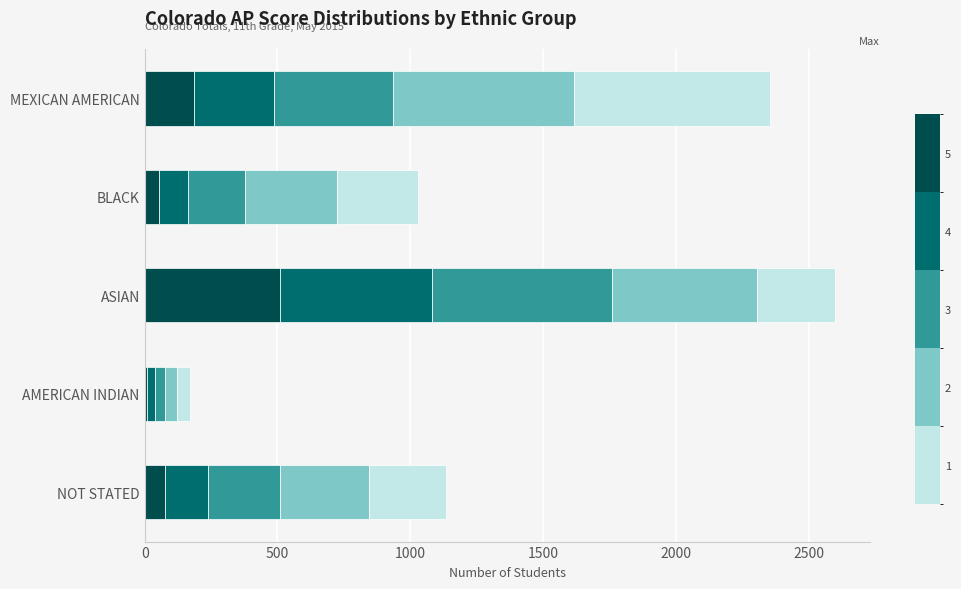

What is the total value across all series at MEXICAN AMERICAN?

2354